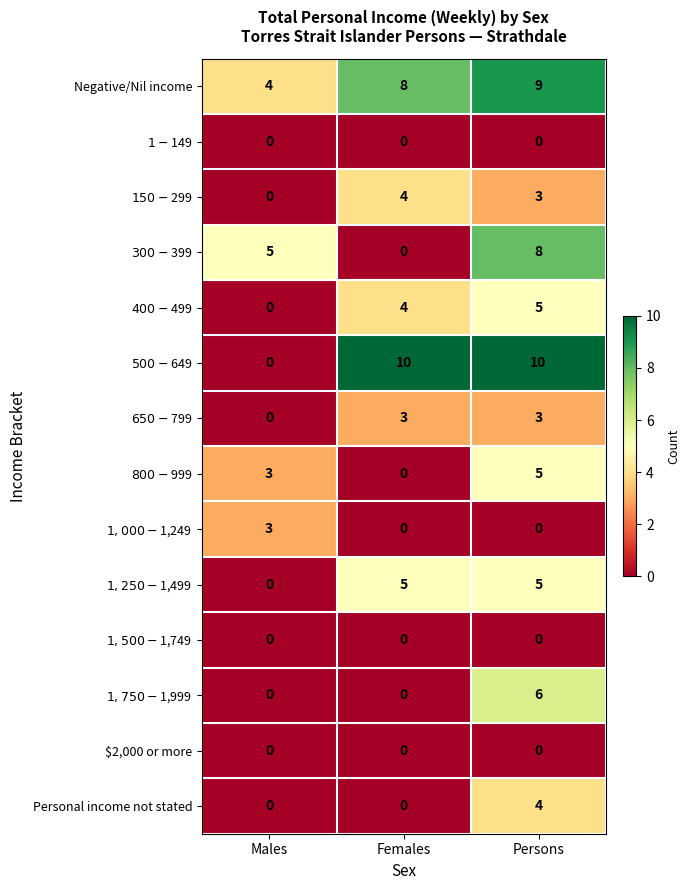

How many series are shown in this chart?

14